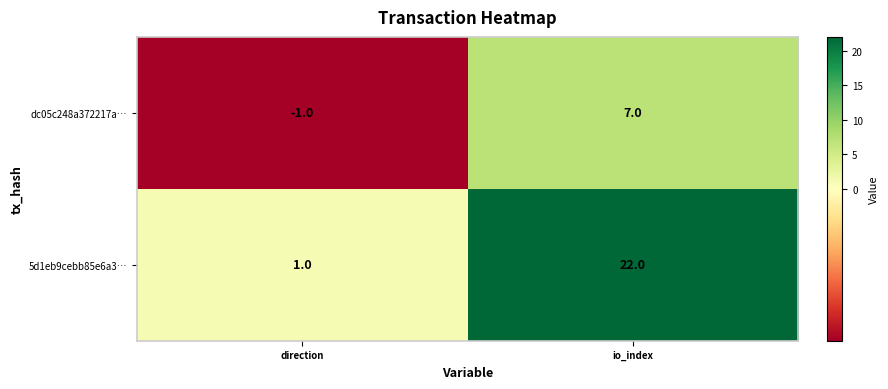

The 5d1eb9cebb85e6a3… series shows 1 at direction. True or false?

True